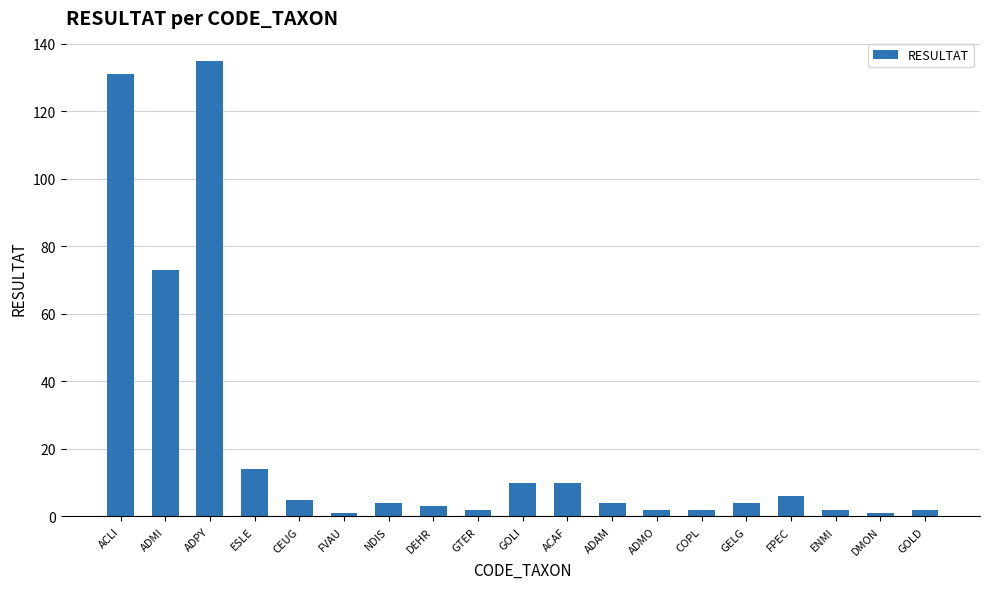

Reading right to left, transcribe all the data shown in this chart.

GOLD=2	DMON=1	ENMI=2	FPEC=6	GELG=4	COPL=2	ADMO=2	ADAM=4	ACAF=10	GOLI=10	GTER=2	DEHR=3	NDIS=4	FVAU=1	CEUG=5	ESLE=14	ADPY=135	ADMI=73	ACLI=131